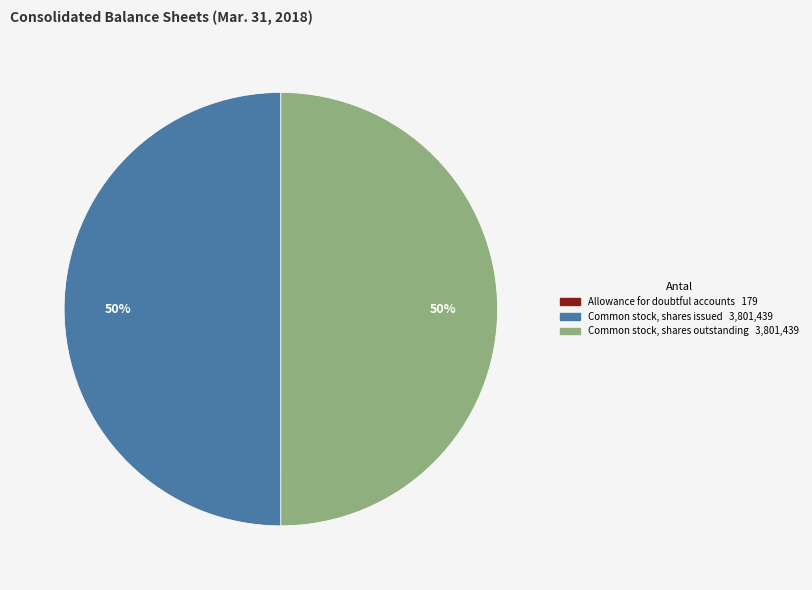

True or false: Common stock, shares outstanding accounts for 50% of the total.

True